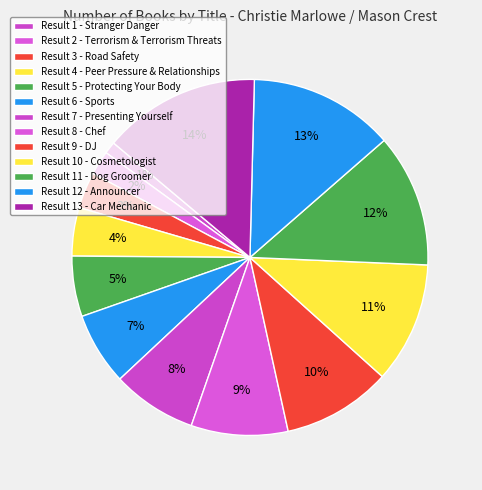

How many segments does this pie chart have?

13